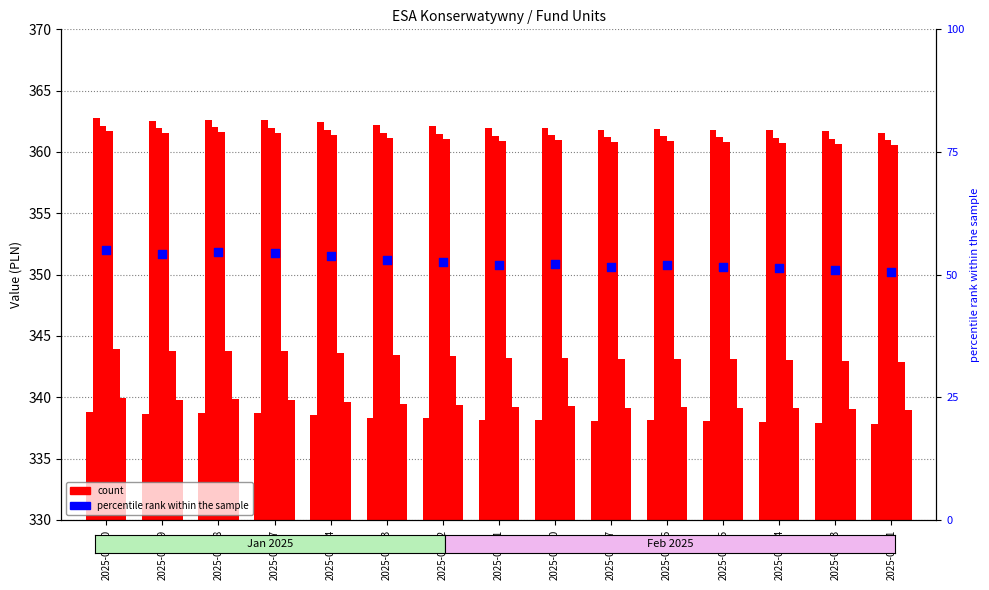

At which category is the sum across all series the highest?

2025-02-20